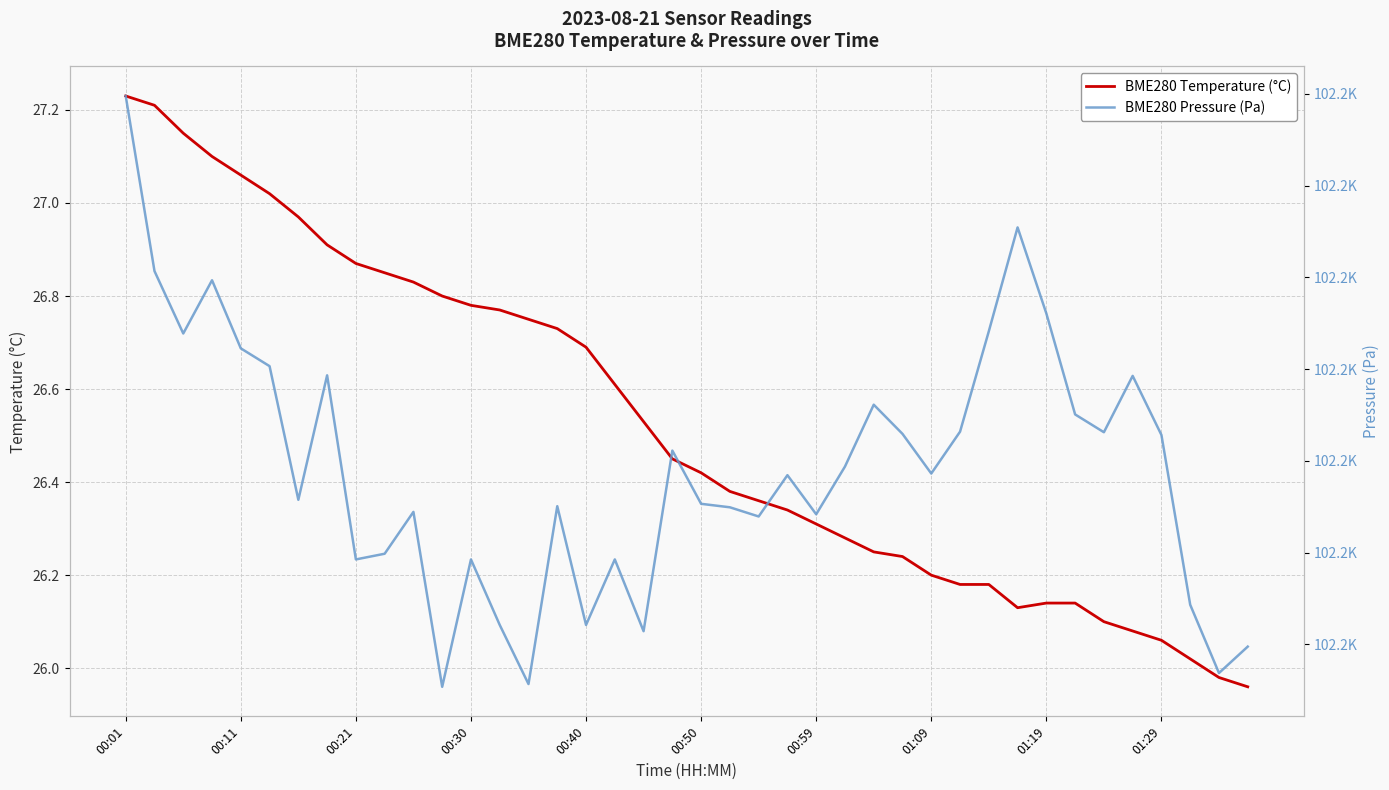

What is the difference between the maximum and minimum values in the BME280 Pressure (Pa) series?

32.2